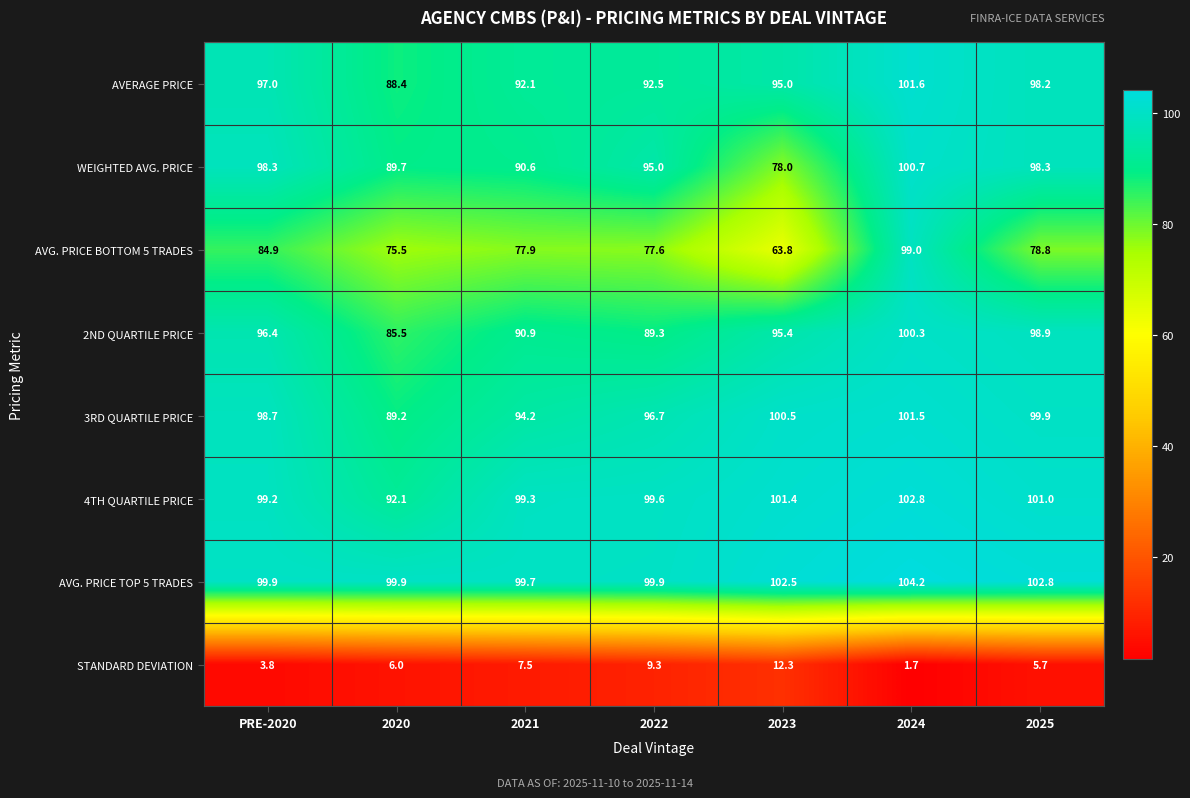

What is the approximate value of AVG. PRICE BOTTOM 5 TRADES at 2021?

77.9